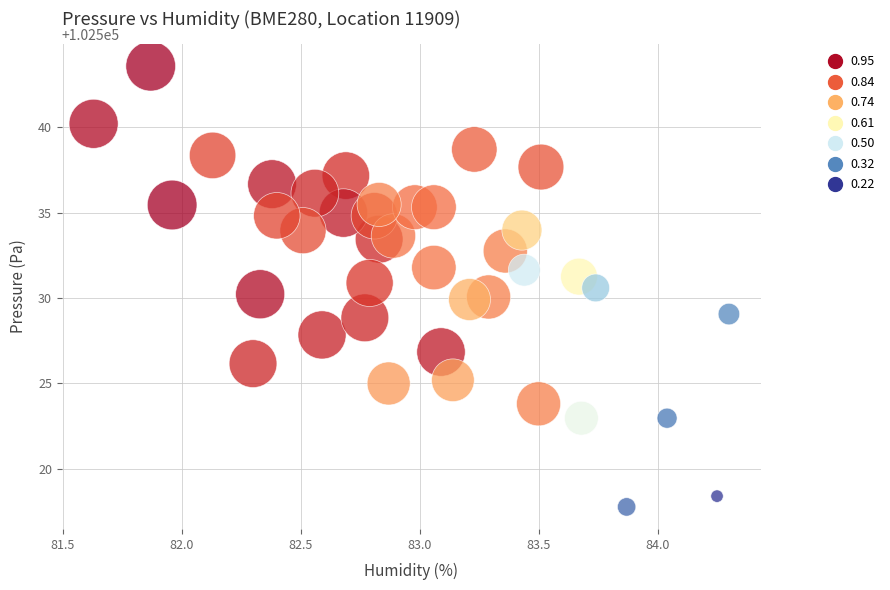

What is the range of X values (max minus min)?

2.7